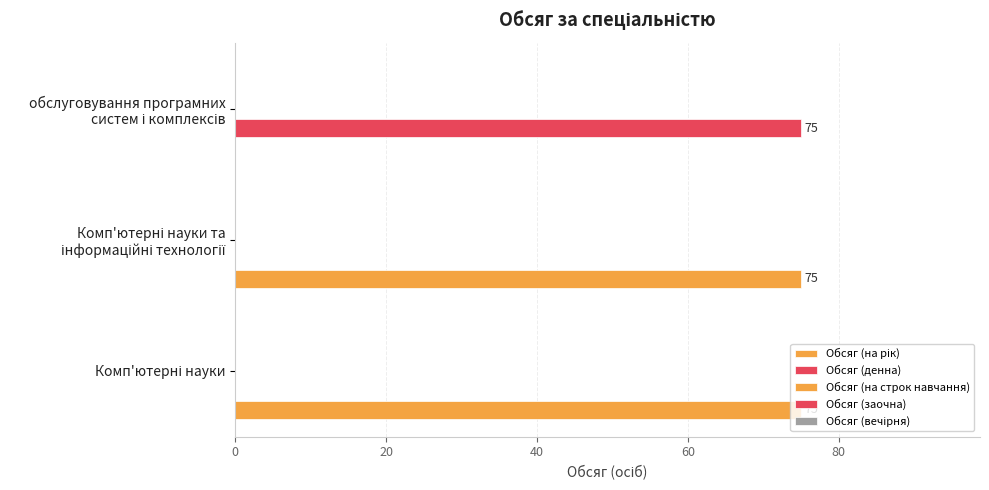

How many data points does each series have?

3